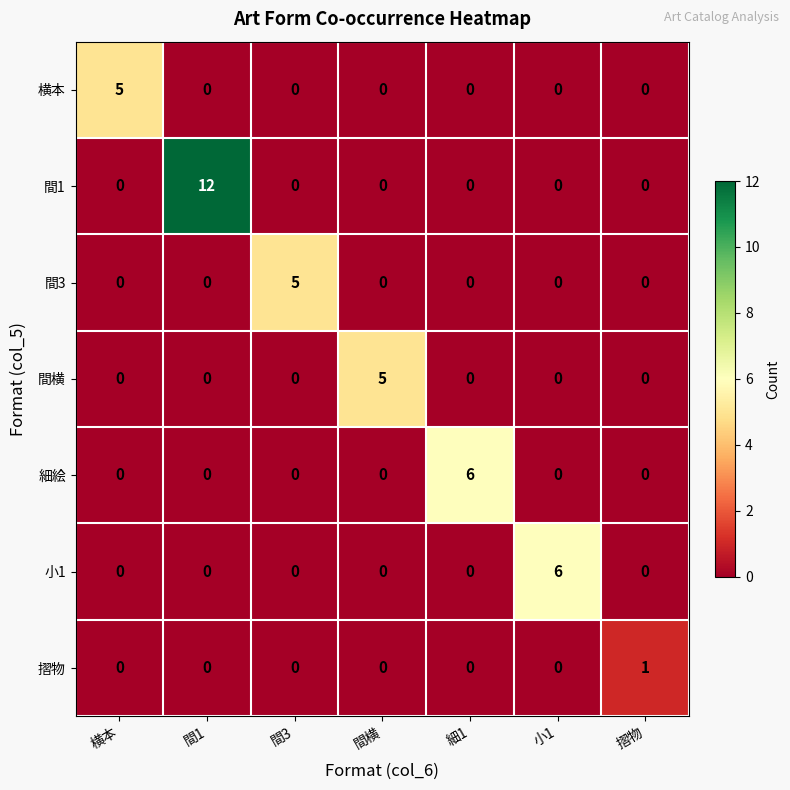

Which series has the widest spread of values?

間1